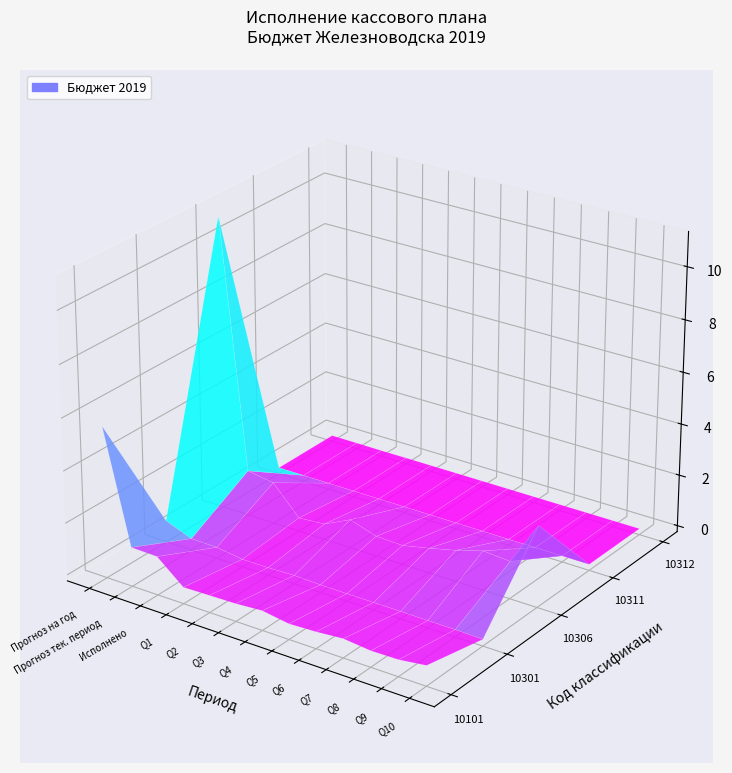

How many categories are shown in the chart?

13